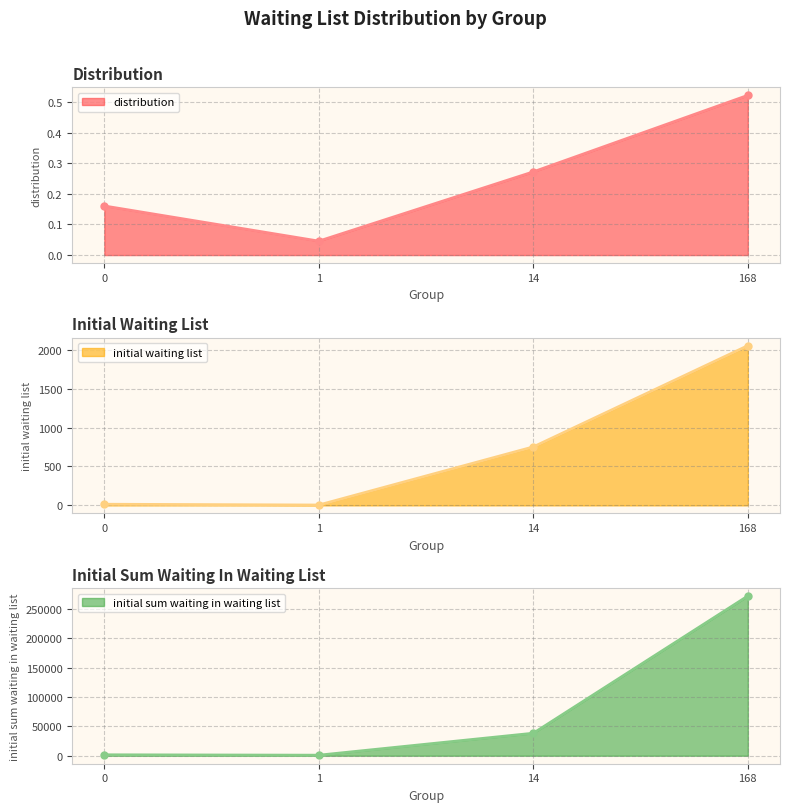

What are all the series names shown in the legend?

distribution, initial waiting list, initial sum waiting in waiting list